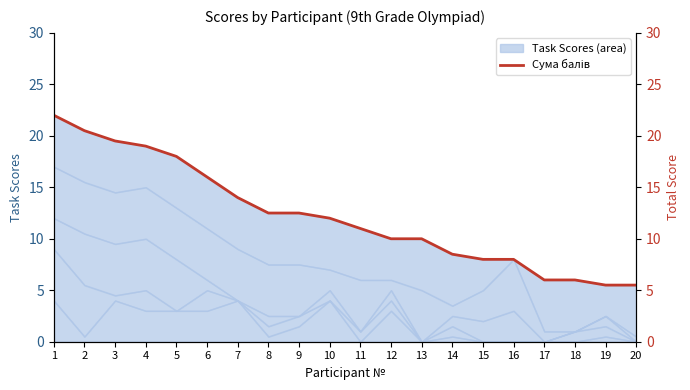

What is the difference between the maximum and second lowest values?

16.5